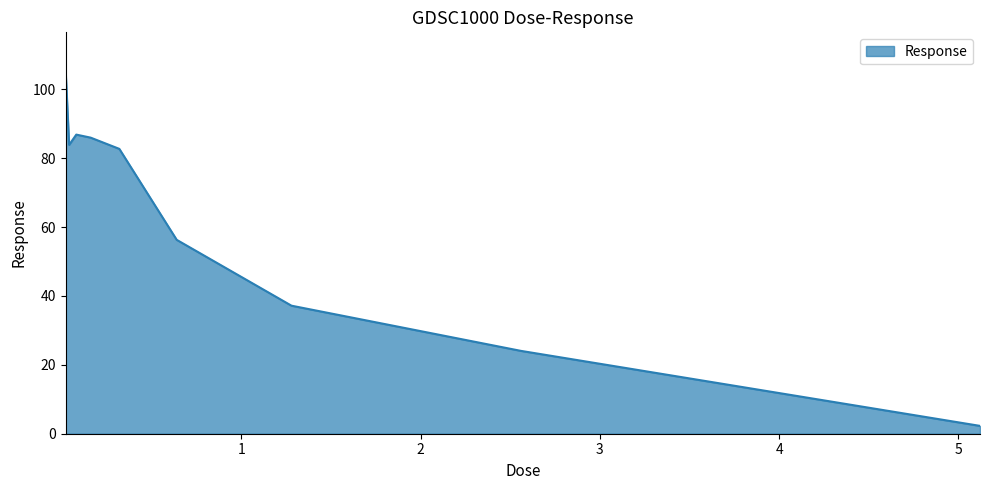

What is the difference between the maximum and minimum values?

103.7